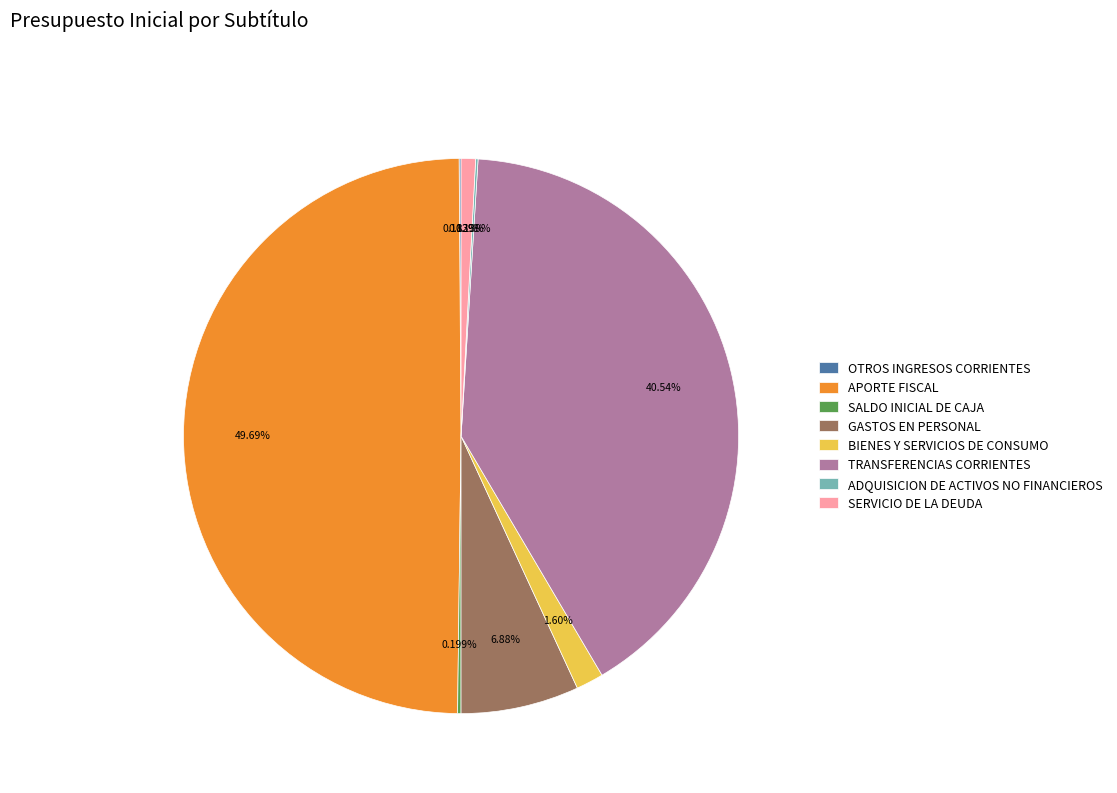

Does BIENES Y SERVICIOS DE CONSUMO represent more than half of the total?

No